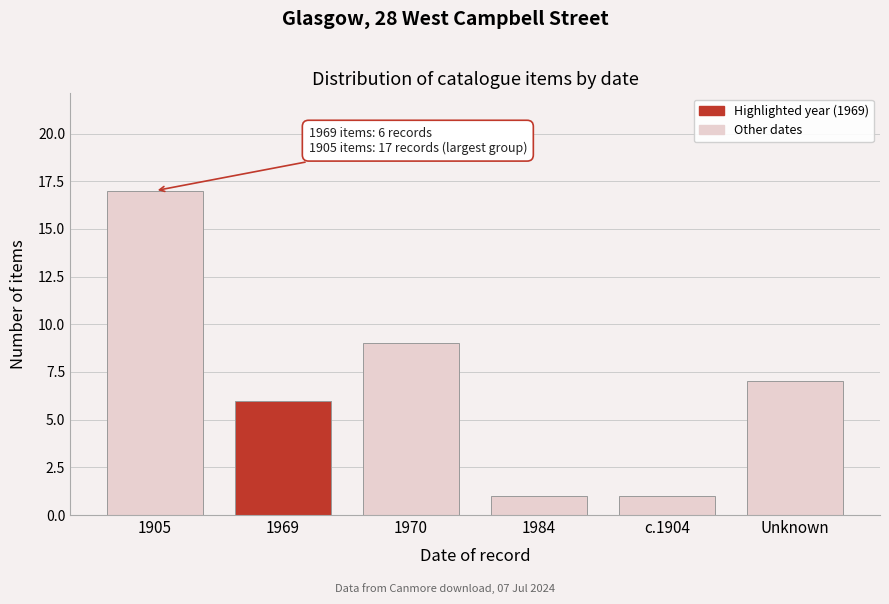

Reading left to right, what are all the values shown in this chart?

17	6	9	1	1	7